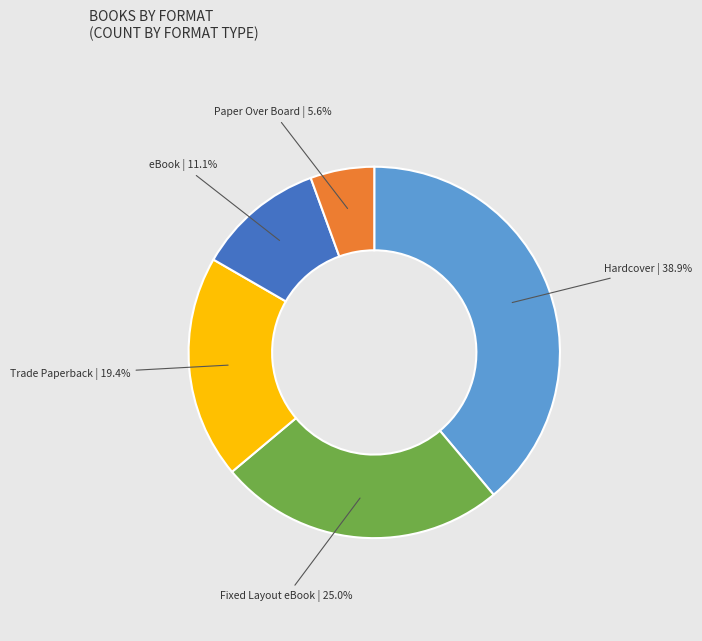

Is there any slice that represents more than half of the pie?

No